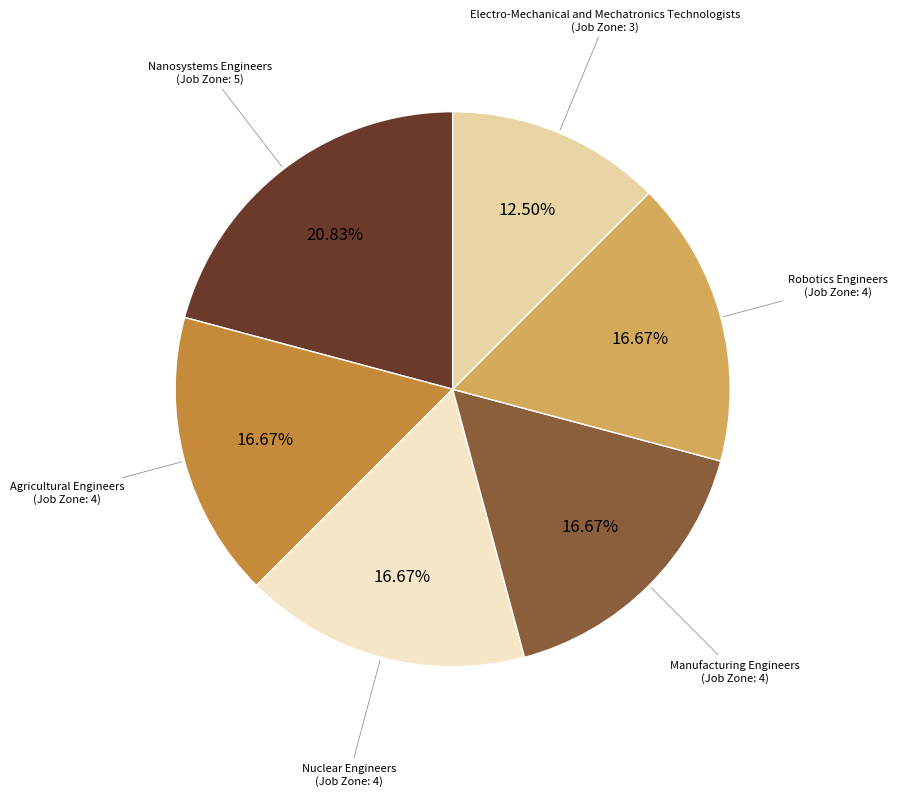

Is there a majority slice in this chart?

No